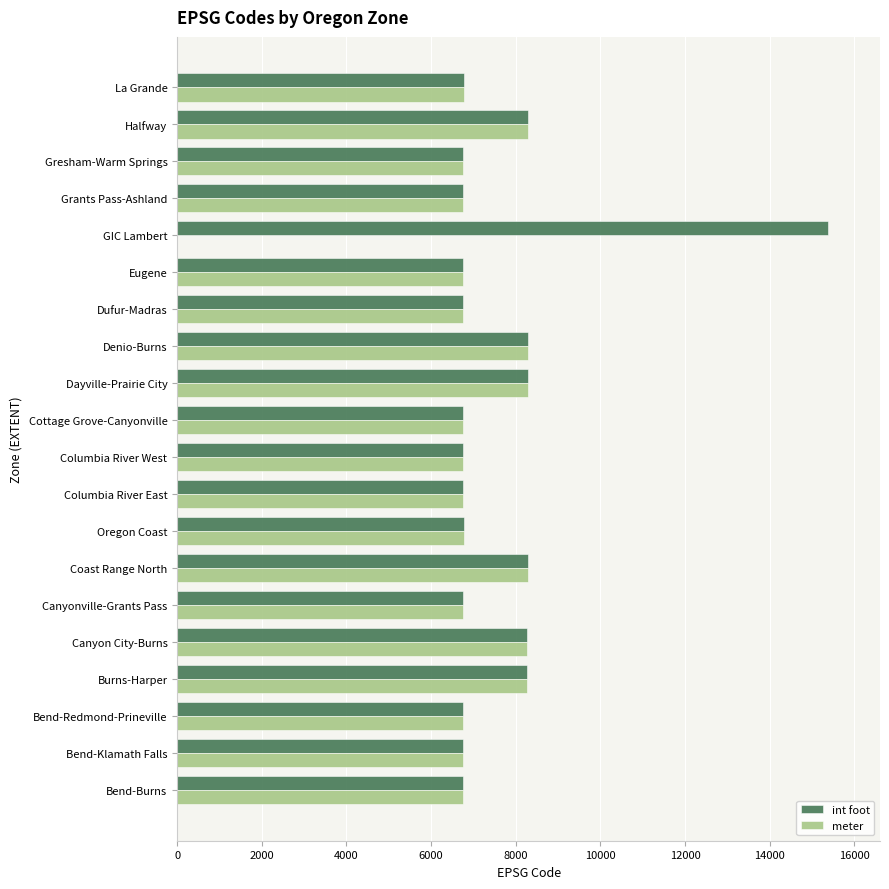

At which label does int foot reach its peak?

GIC Lambert